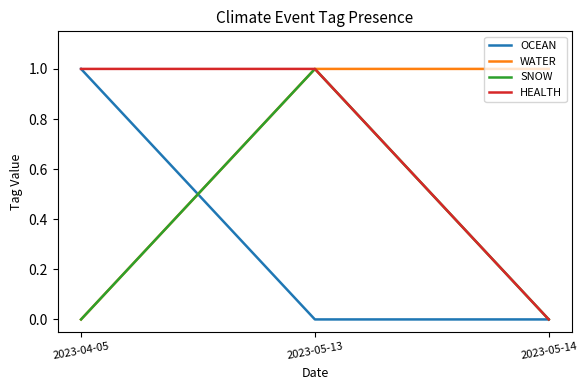

At which category is the sum across all series the highest?

2023-05-13